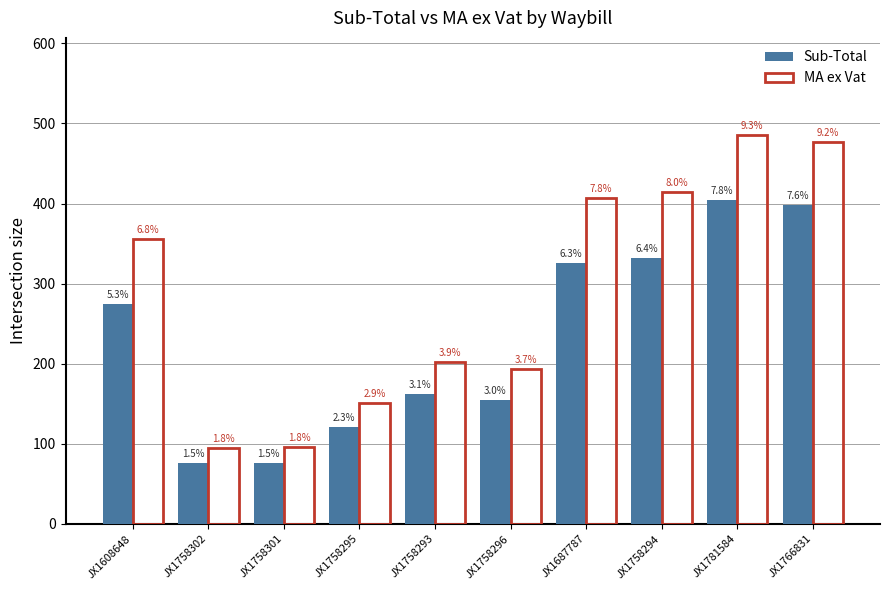

What are all the series names shown in the legend?

Sub-Total, MA ex Vat